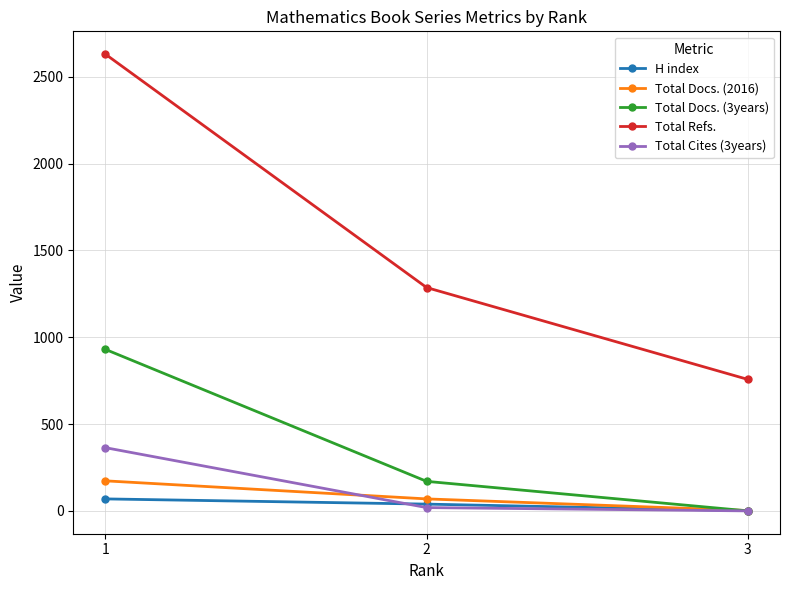

At how many categories does at least one series exceed 2156?

1